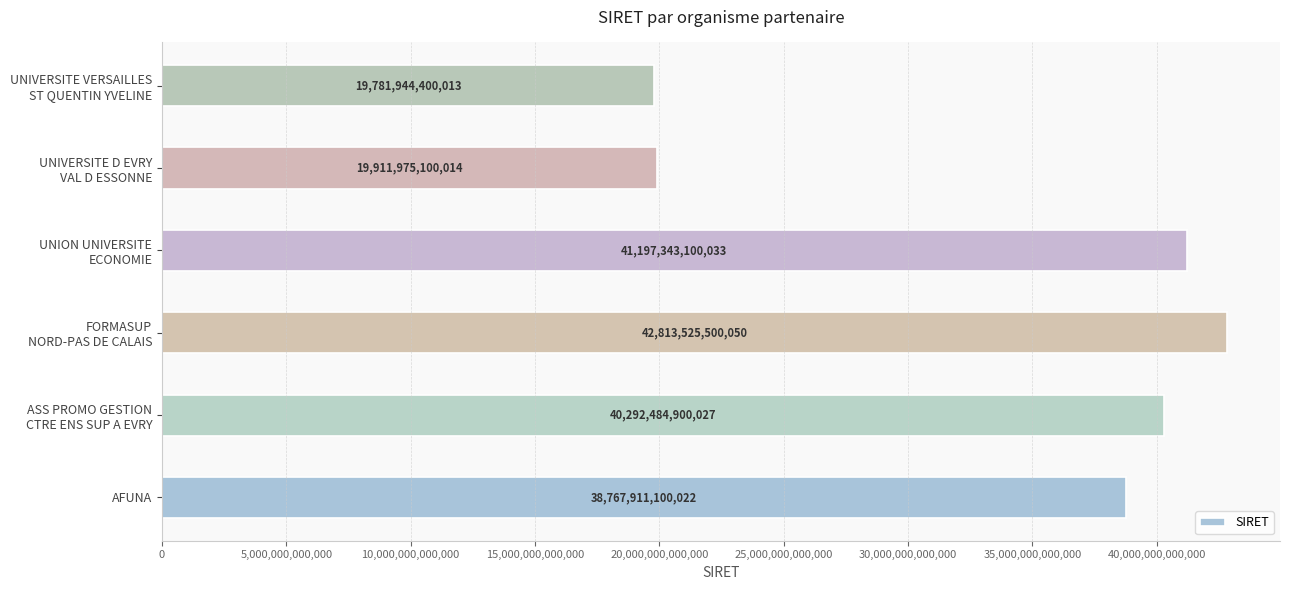

What is the difference between the second highest and second lowest values?

21285368000019